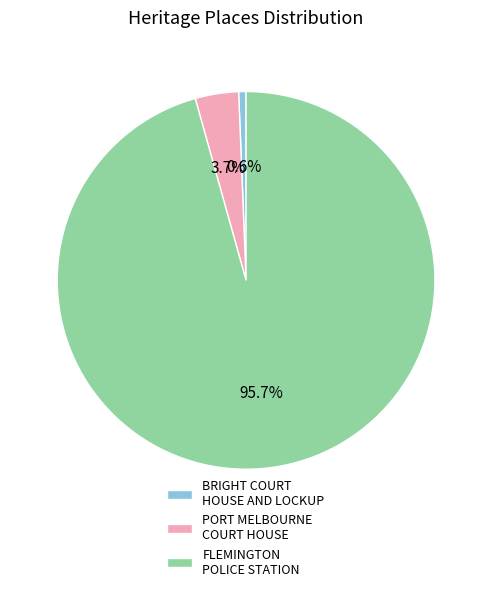

Between PORT MELBOURNE COURT HOUSE and FLEMINGTON POLICE STATION, which is larger?

FLEMINGTON POLICE STATION